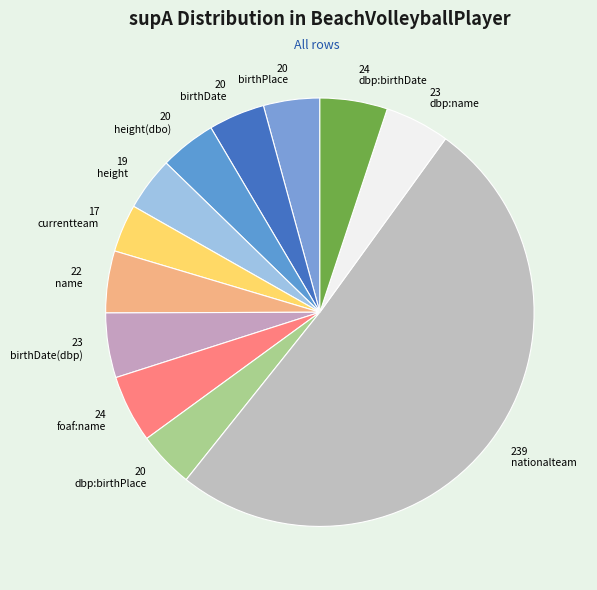

Which has a higher value, 239 nationalteam or 24 dbp:birthDate?

239 nationalteam